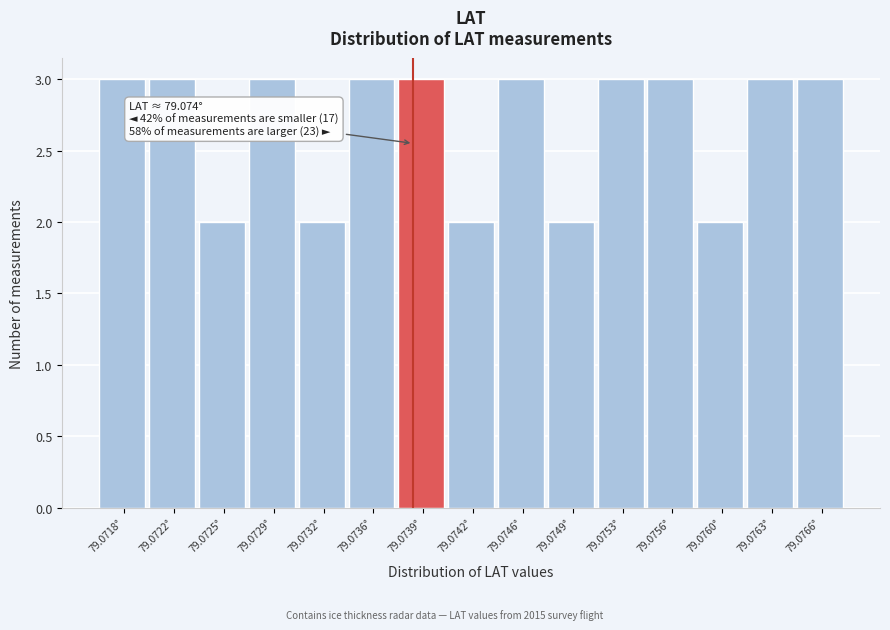

Reading left to right, list all the values displayed in this chart.

3	3	2	3	2	3	3	2	3	2	3	3	2	3	3